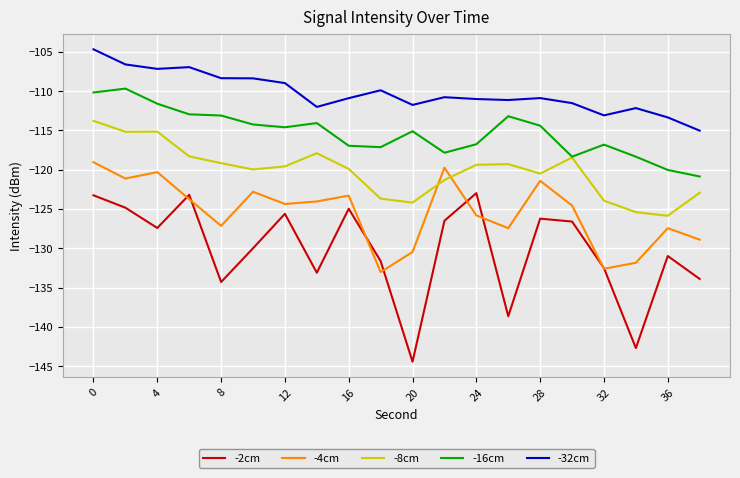

Which series has the largest total across all categories?

-32cm